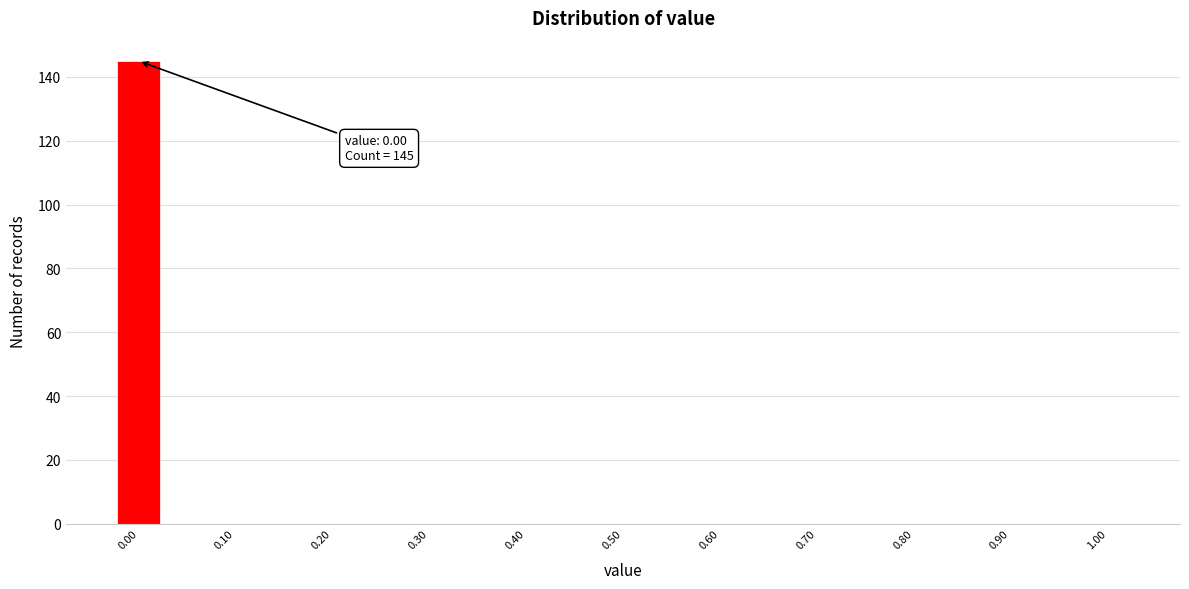

Over which range of the x-axis is the bar tallest?

-0.025 to 0.025